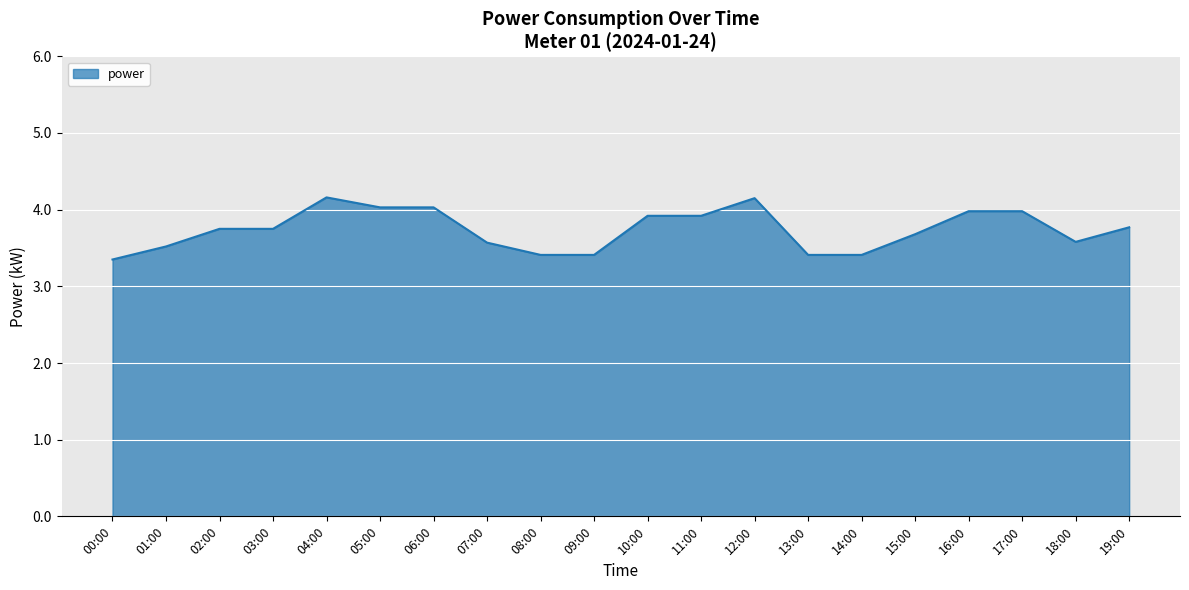

Between 01:00 and 16:00, which is larger?

16:00